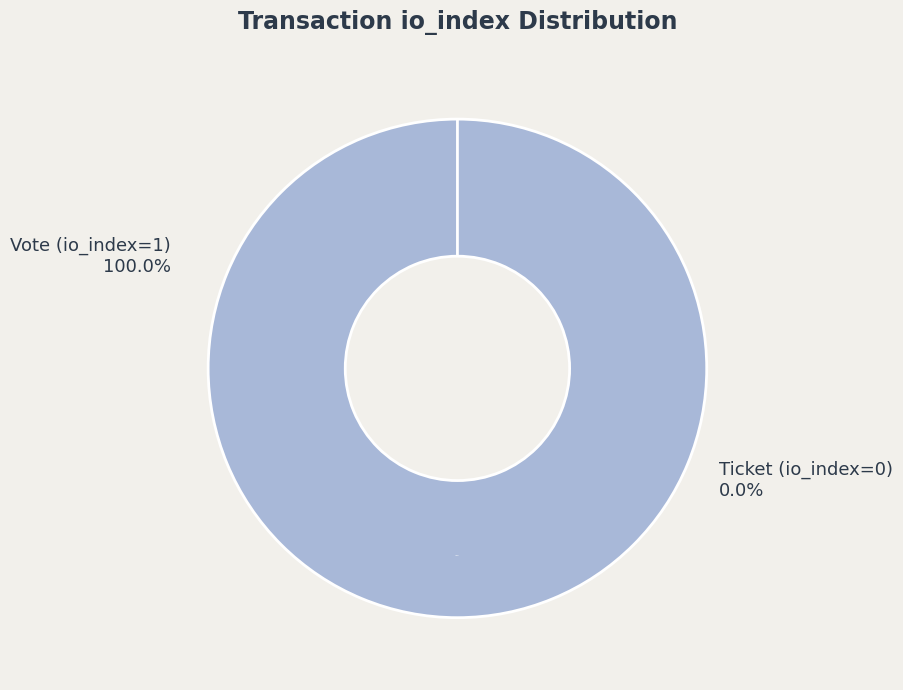

How much of the chart is everything except Ticket (io_index=0)?

100.0%